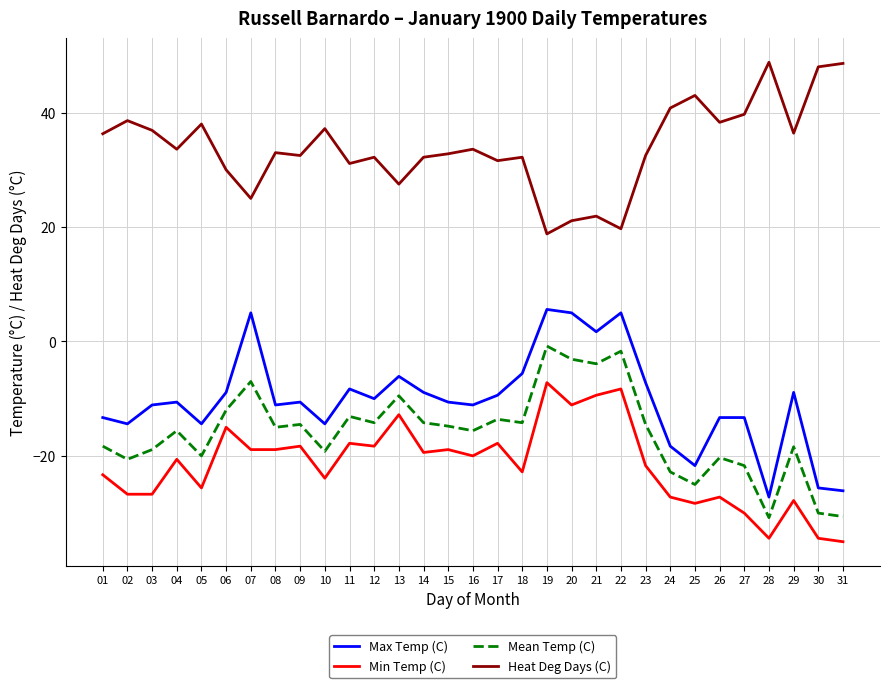

Where is the first local minimum for Mean Temp (C)?

02